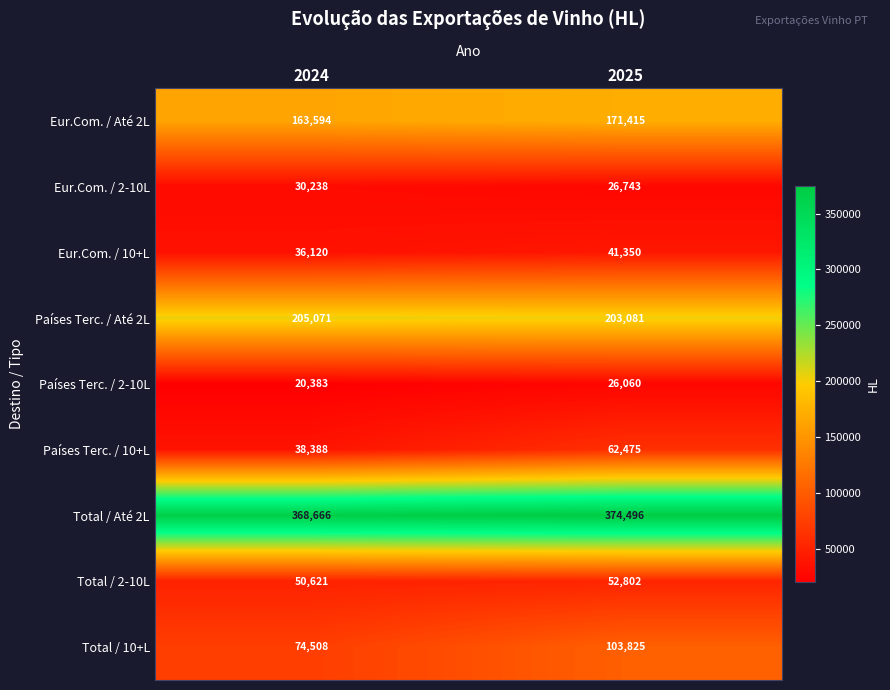

At 2024, list the series in order from smallest to largest.

Países Terc. / 2-10L, Eur.Com. / 2-10L, Eur.Com. / 10+L, Países Terc. / 10+L, Total / 2-10L, Total / 10+L, Eur.Com. / Até 2L, Países Terc. / Até 2L, Total / Até 2L